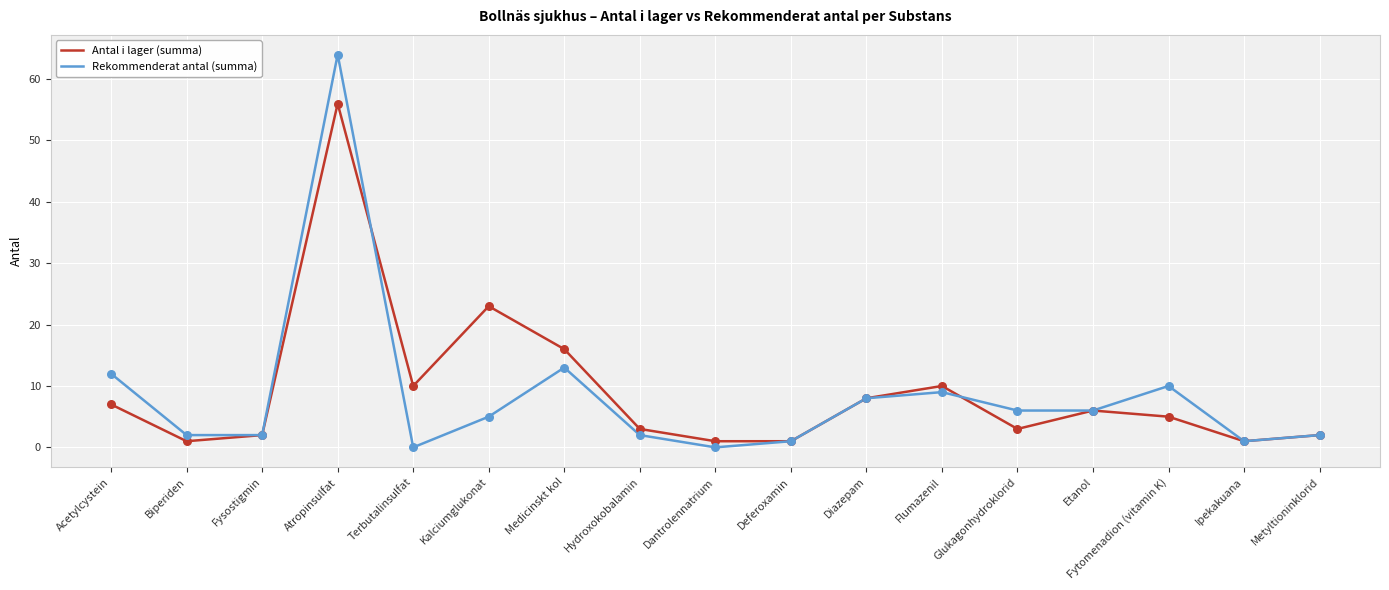

At how many categories does at least one series exceed 53?

1